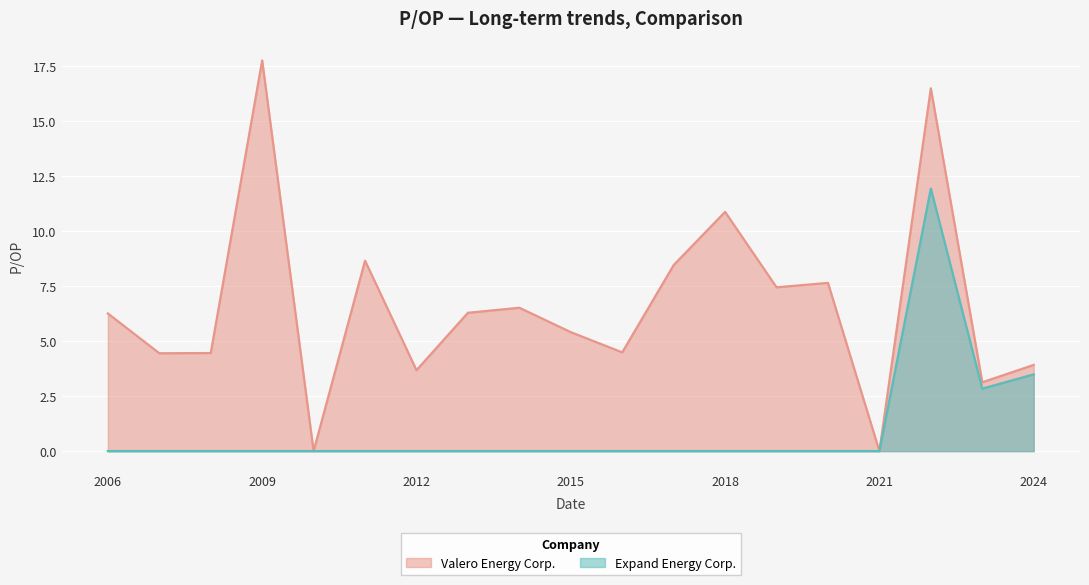

True or false: Valero Energy Corp. and Expand Energy Corp. cross at least once.

False